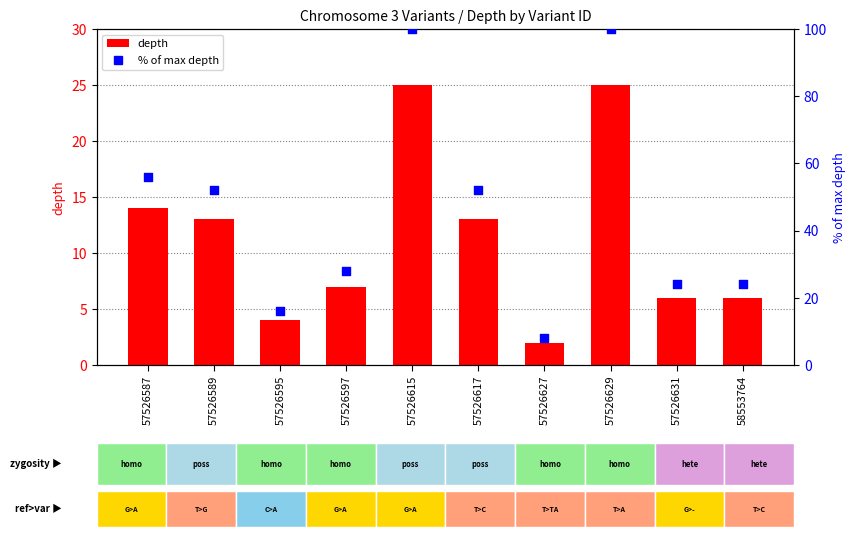

At how many categories does at least one series exceed 52?

3